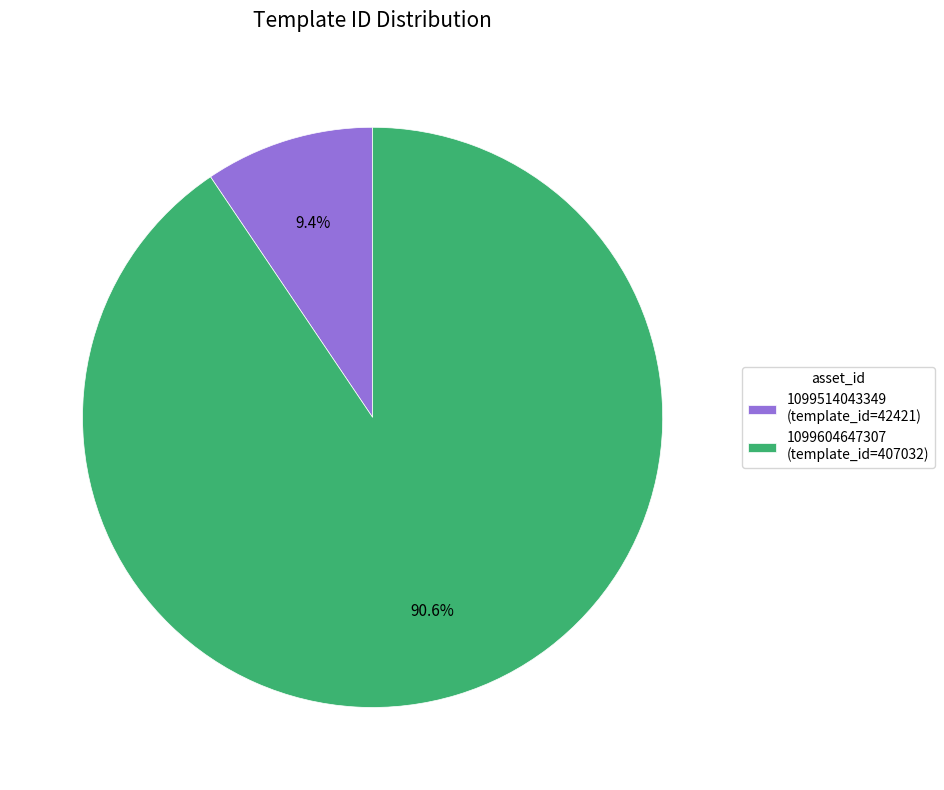

Count the number of slices in the pie.

2